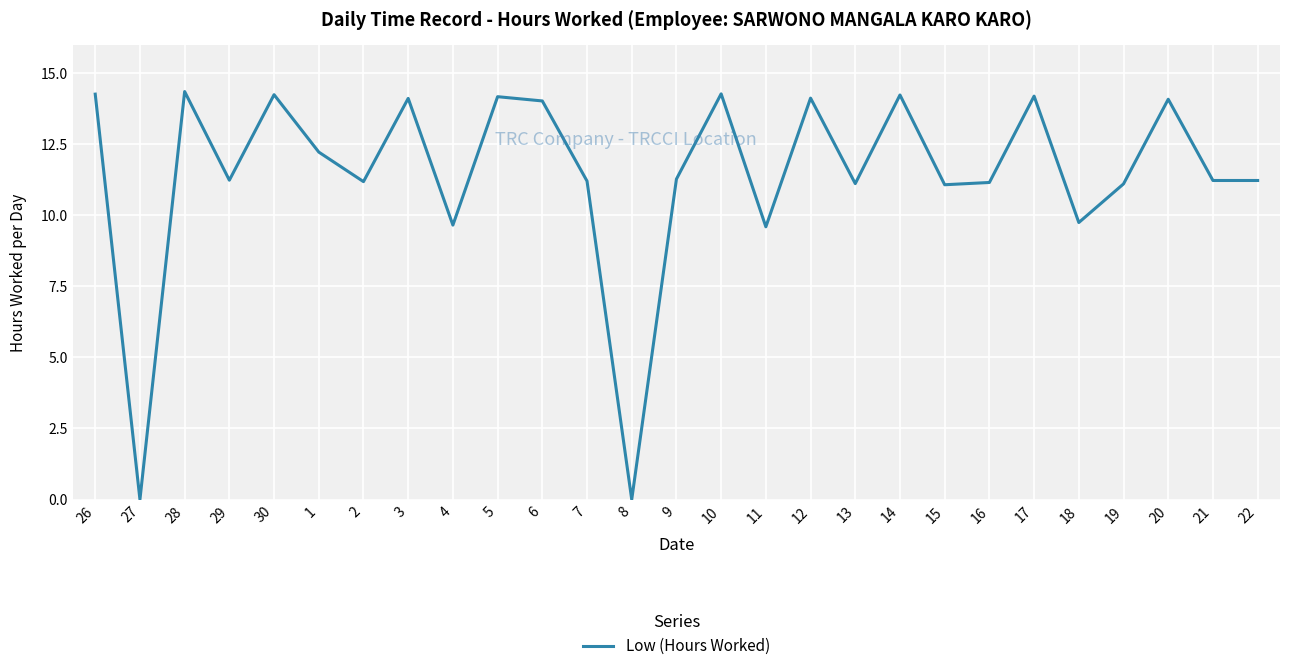

What is the change in value from 1 to 17?

+2.0